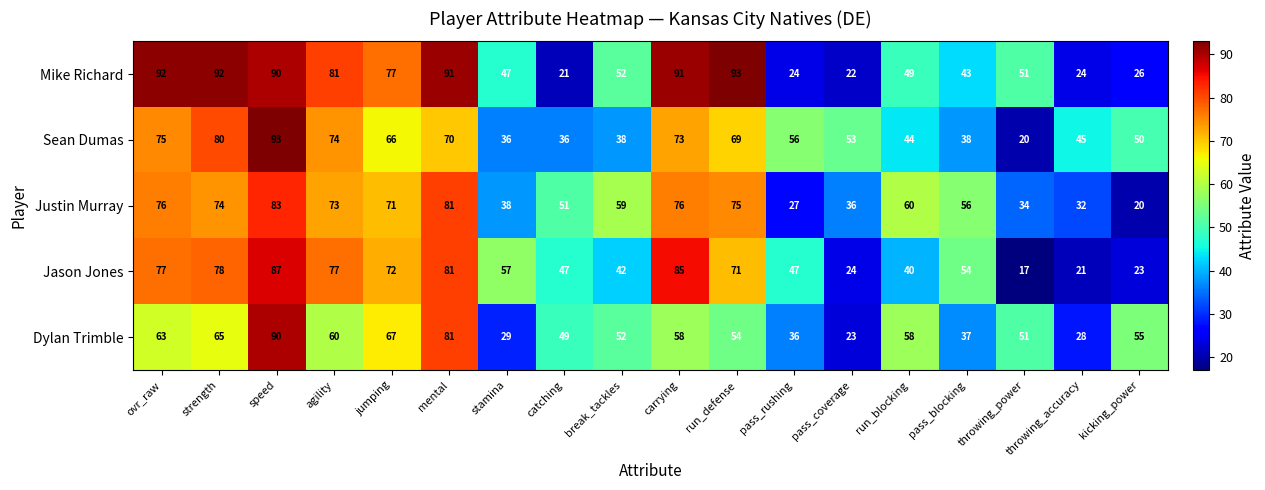

What is the sum of the Mike Richard values at stamina and run_blocking?

96